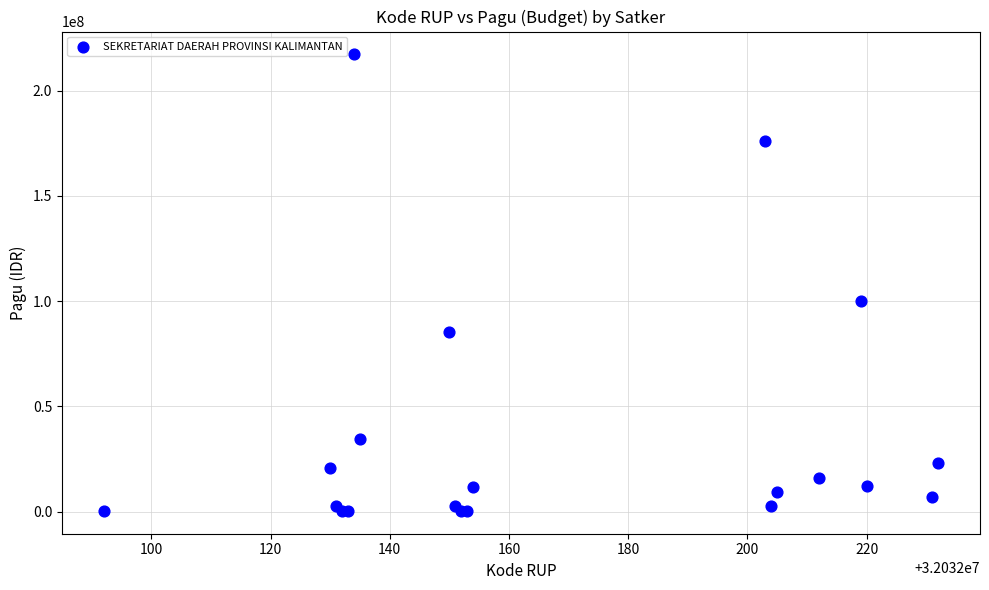

What Y value in the scatter plot is closest to 108800000?

99958000